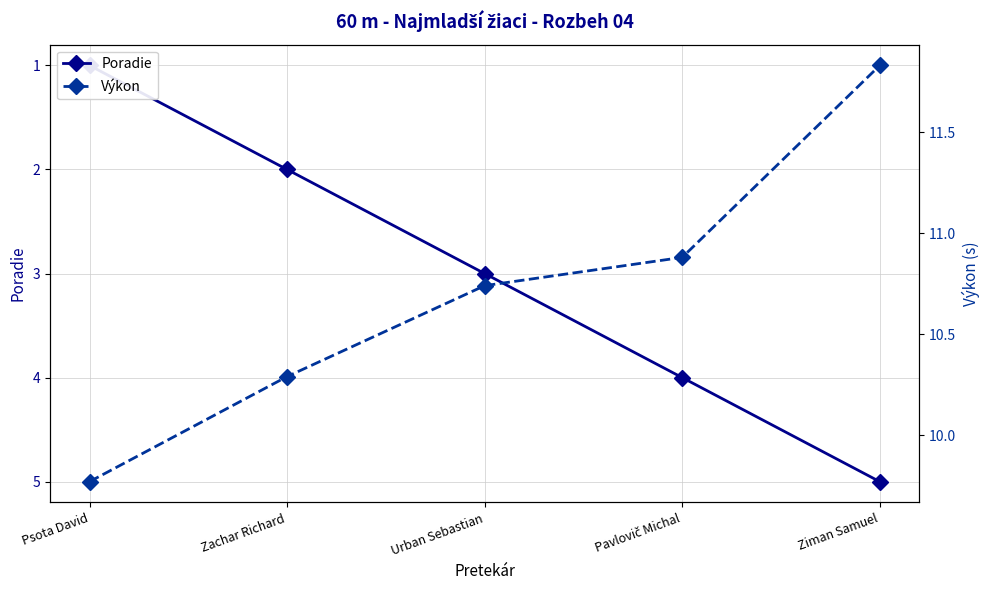

Which series has the widest spread of values?

Poradie